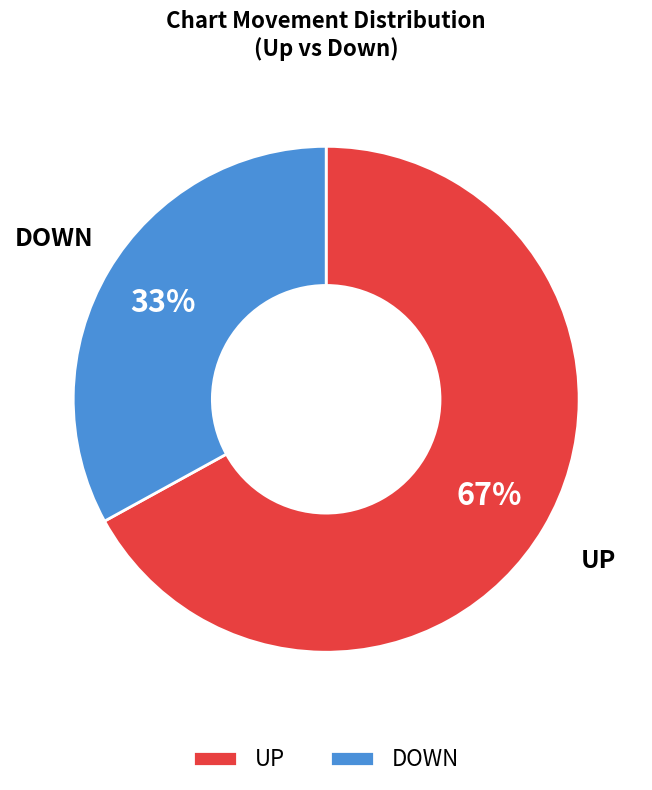

True or false: DOWN accounts for 33% of the total.

True